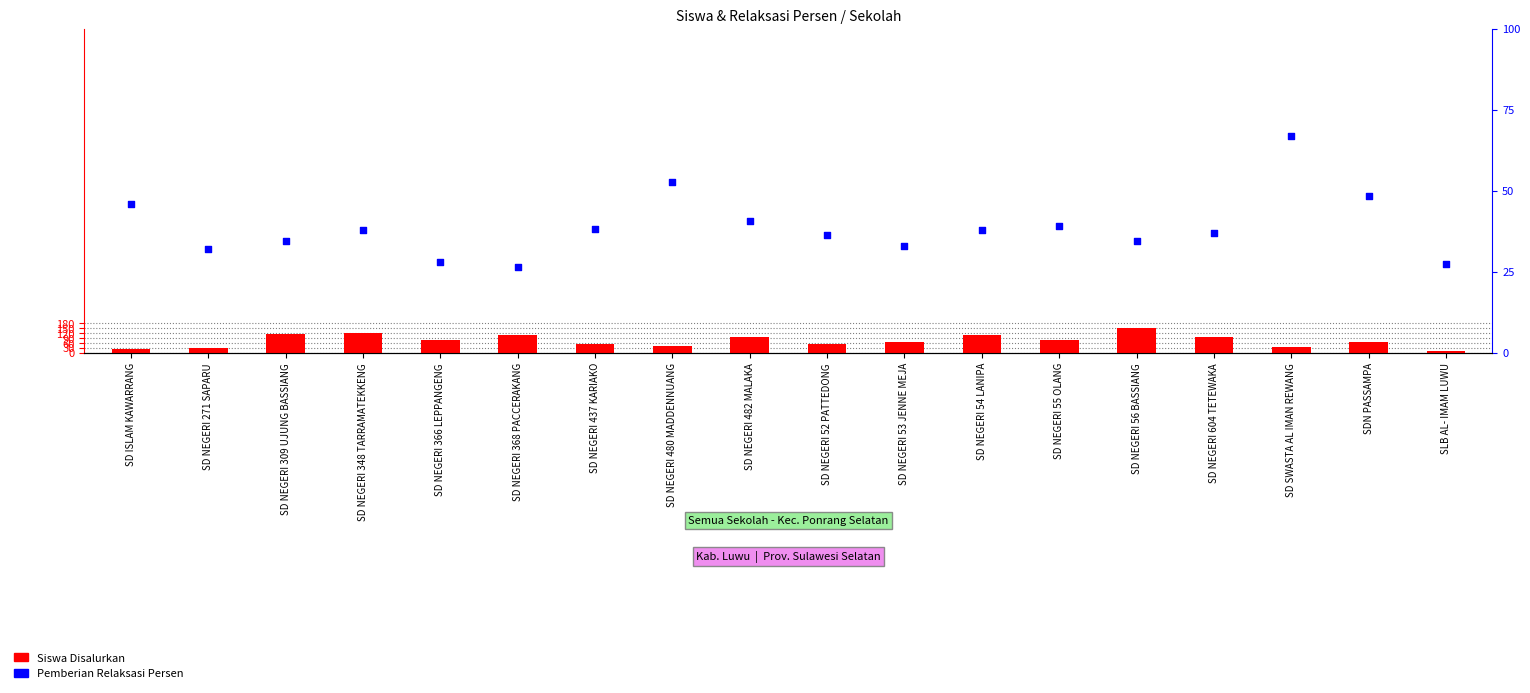

At how many categories does at least one series exceed 118?

2